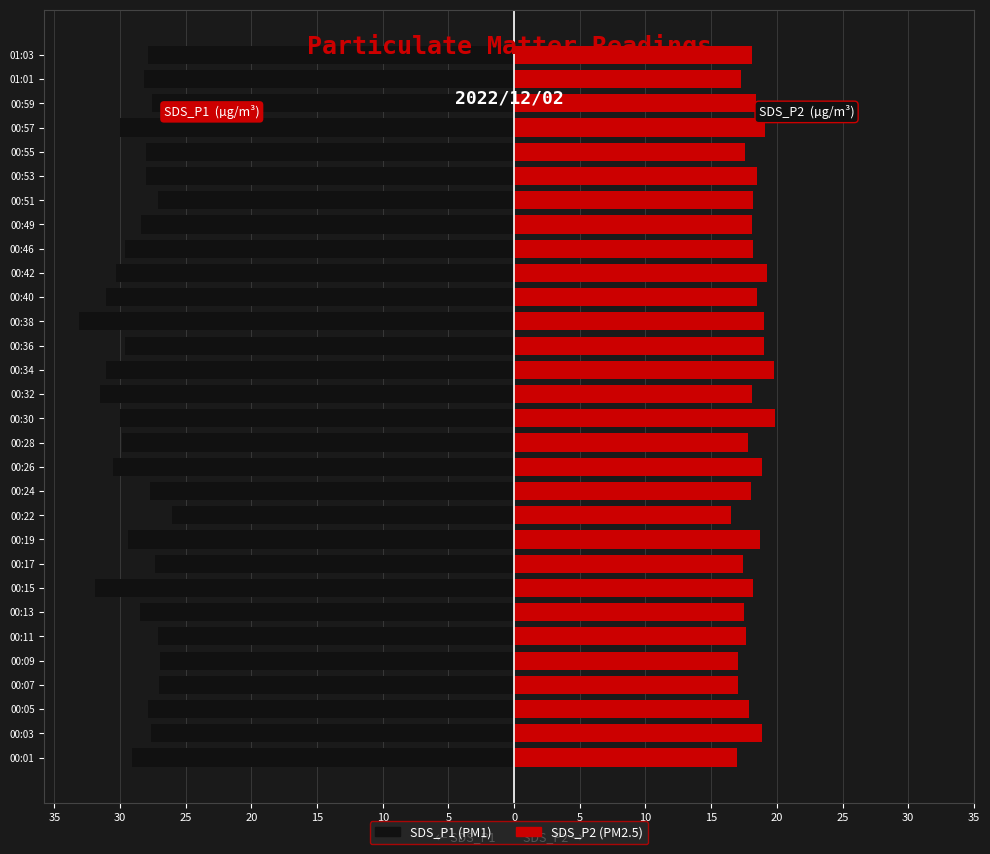

What are all the series names shown in the legend?

SDS_P1, SDS_P2